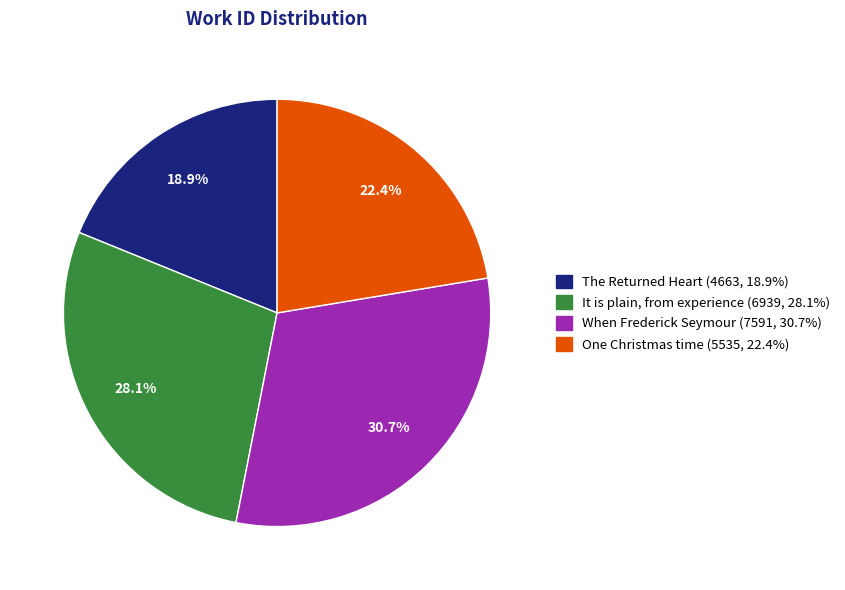

To the nearest percent, what is the average slice percentage?

25%